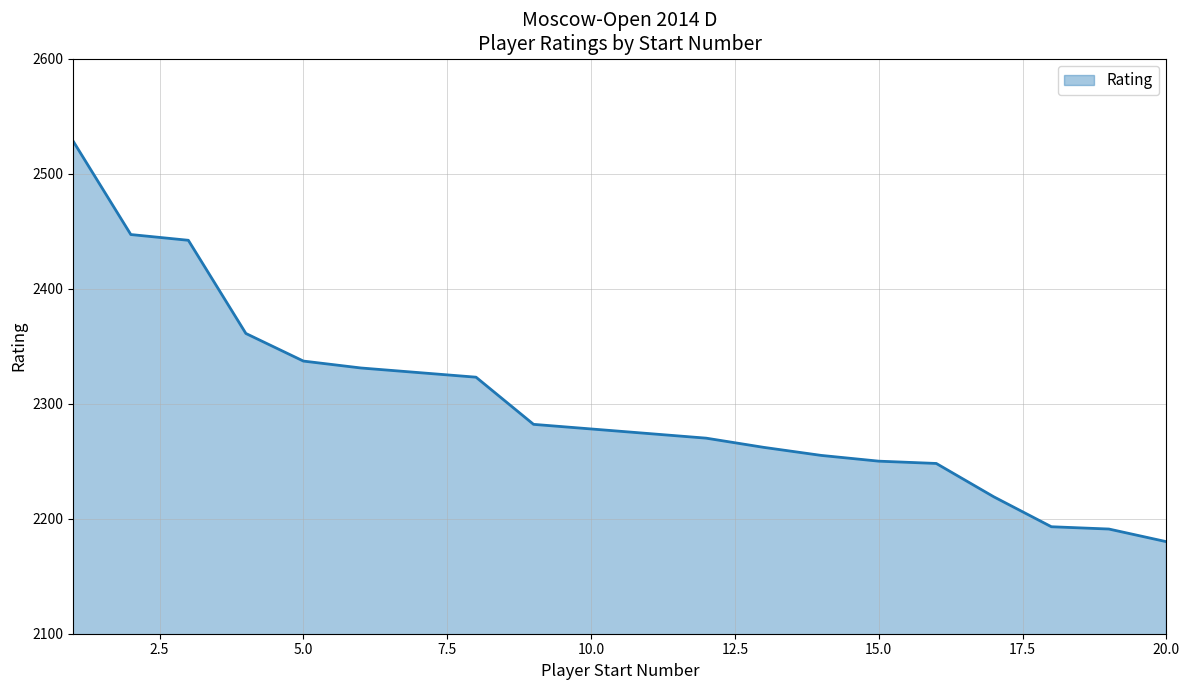

What is the difference between the maximum and minimum values?

348